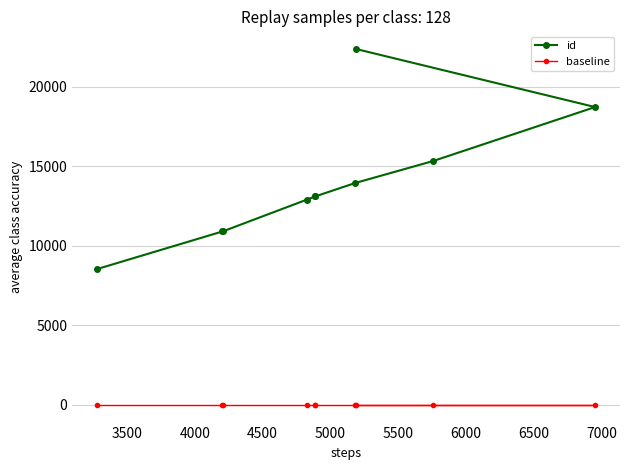

True or false: id and baseline intersect in this chart.

False